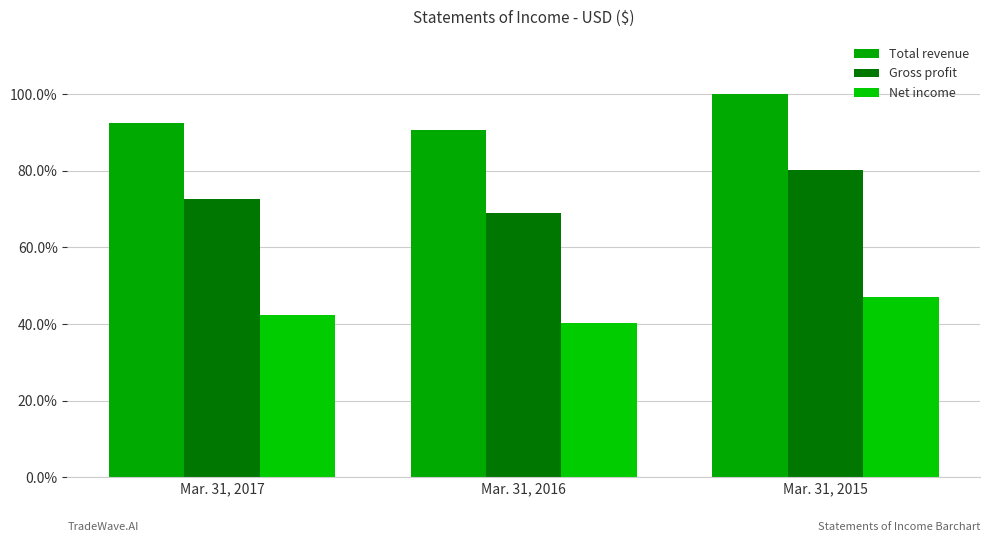

True or false: Gross profit has a value of 0.2 at Mar. 31, 2015.

False